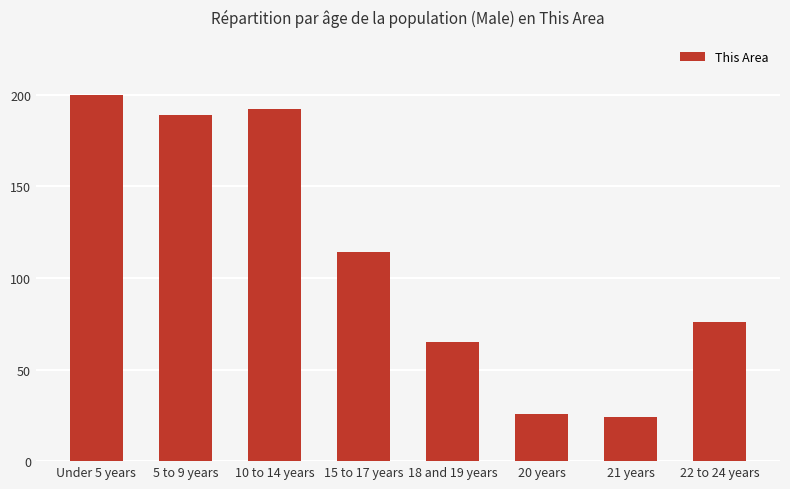

At which category does the chart reach its minimum across all series?

21 years